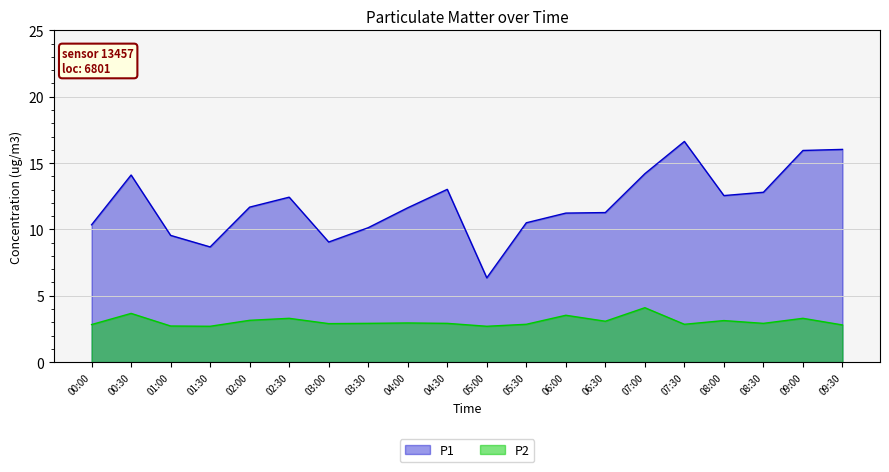

What is the difference between the maximum and minimum values in the P2 series?

1.4